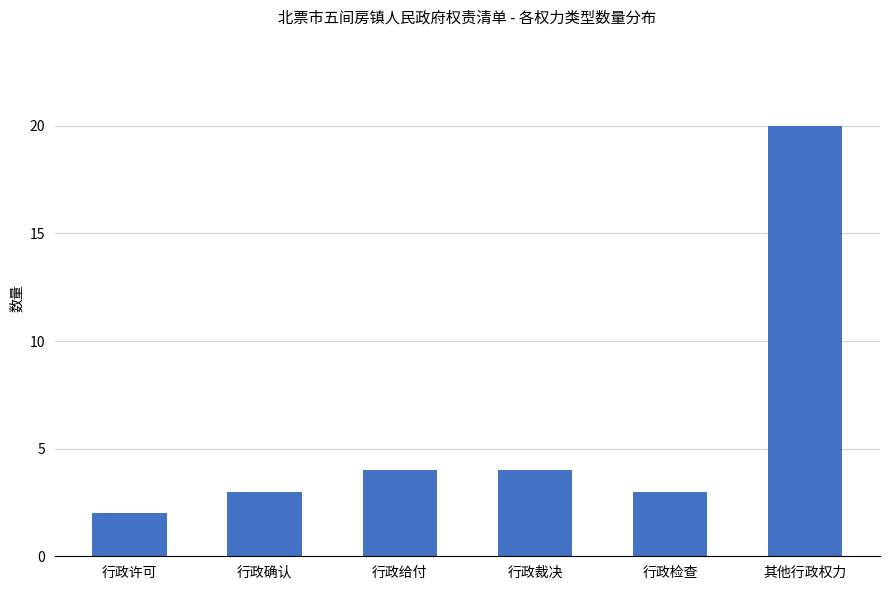

What position from the right is 其他行政权力?

1